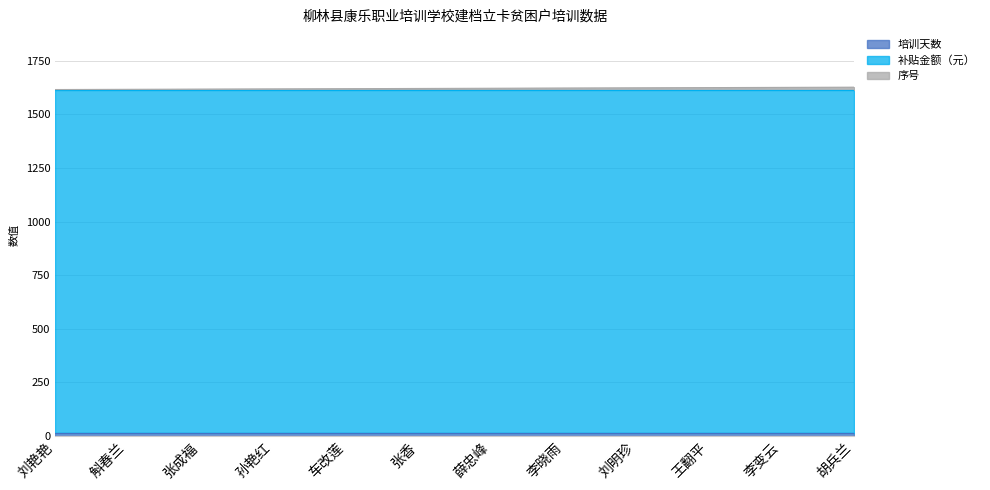

Does the chart display data point markers on the line(s)?

No